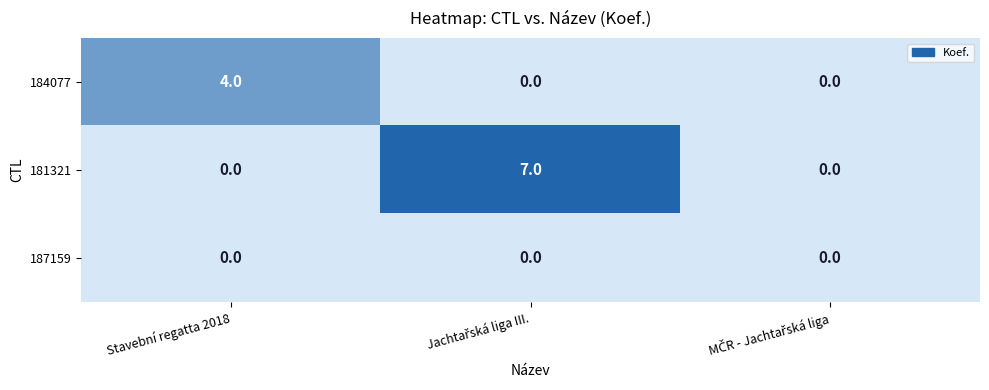

The value of 187159 at Stavební regatta 2018 is 0. True or false?

True